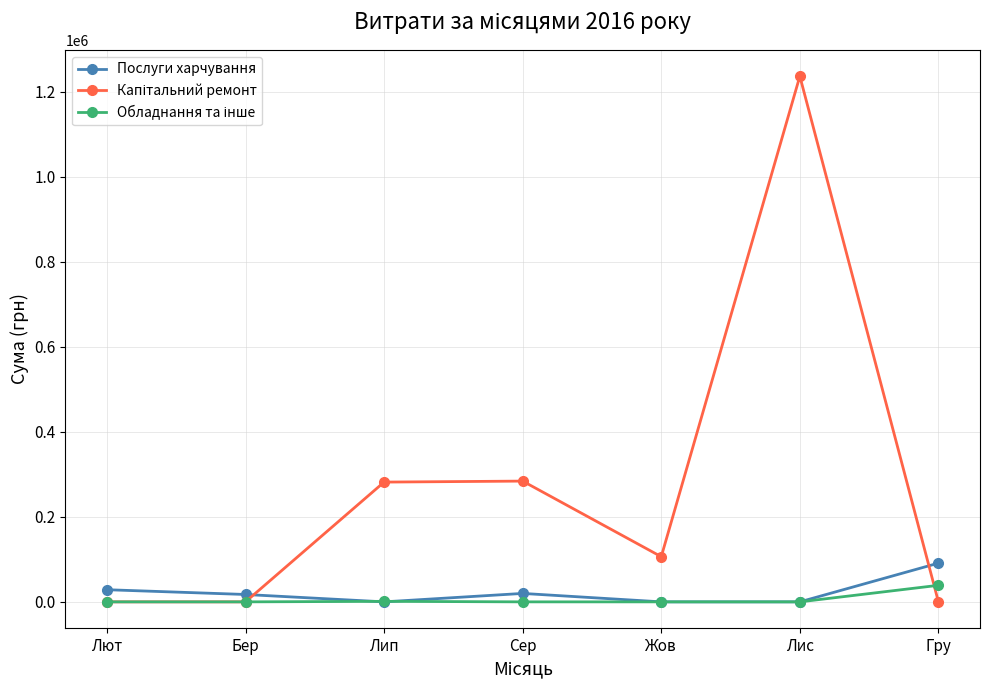

True or false: Послуги харчування has more than 2 interior local peaks.

False